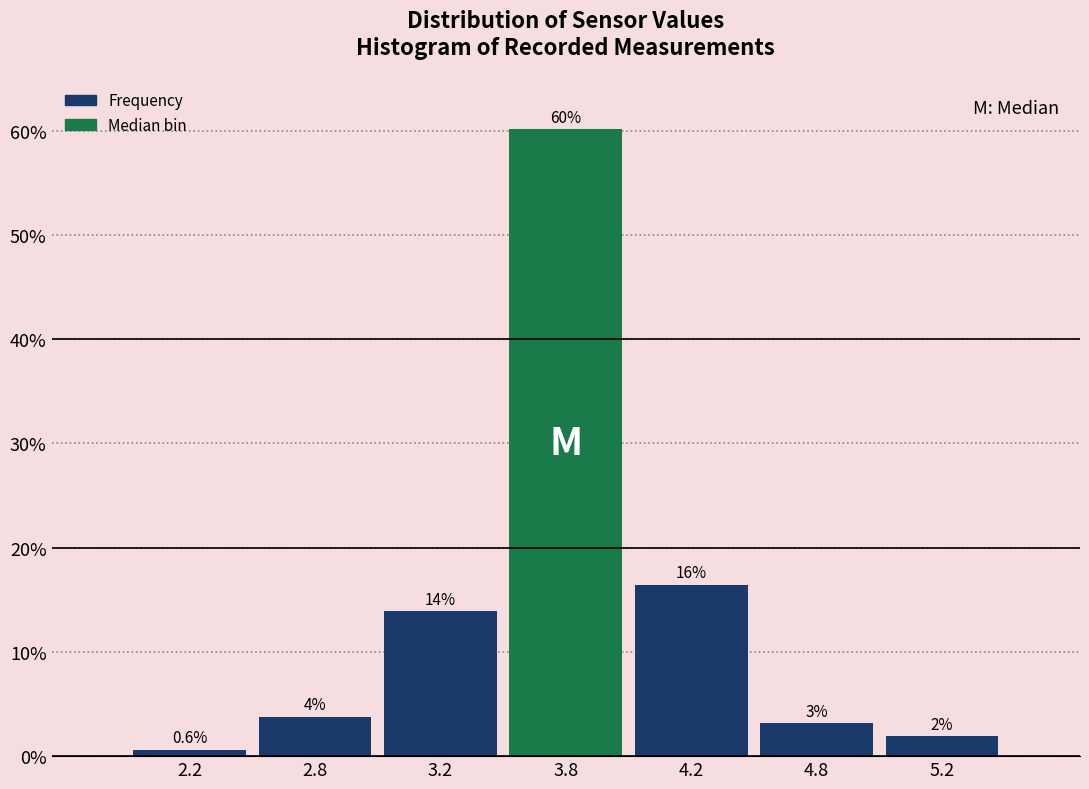

How many bars are there in total?

7